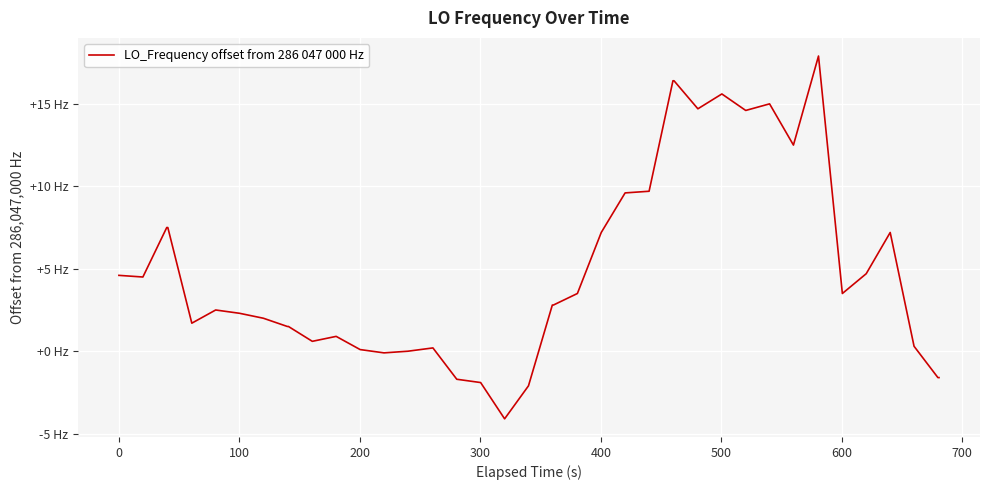

Is this an area chart (filled region under the line)?

No